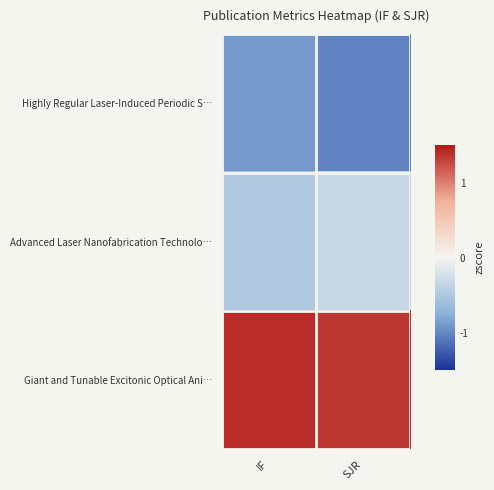

Between IF and SJR, which is larger?

IF